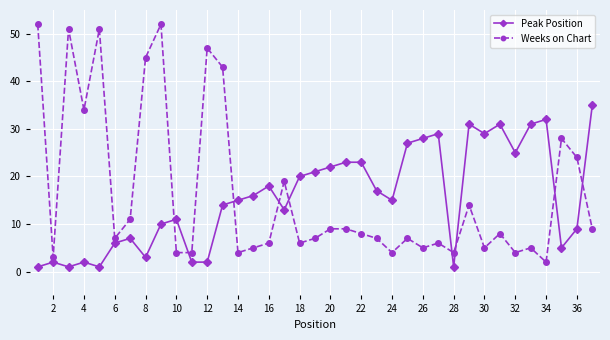

What is the value of the Weeks on Chart point at the 30th from the left?

5